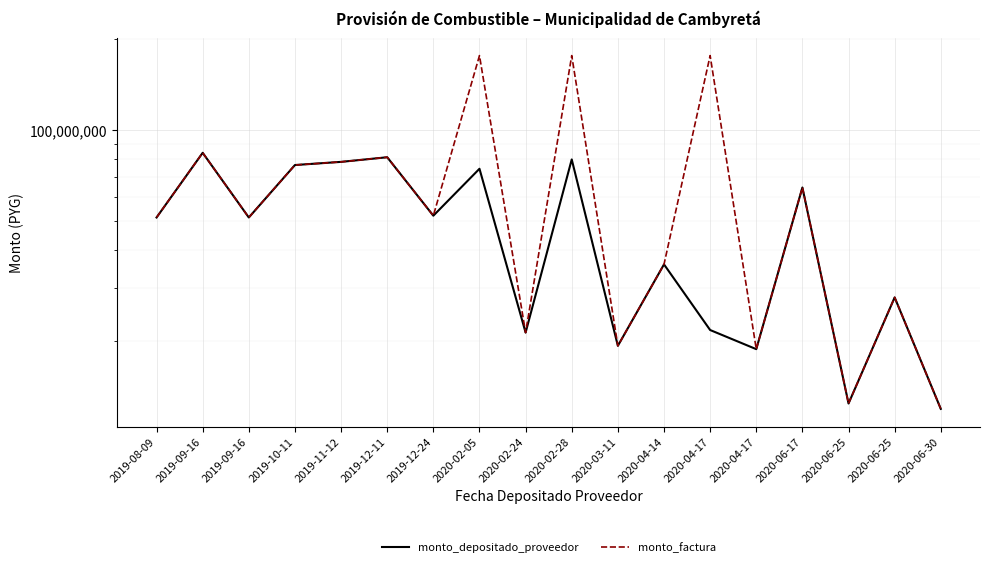

How many lines are shown in the chart?

2